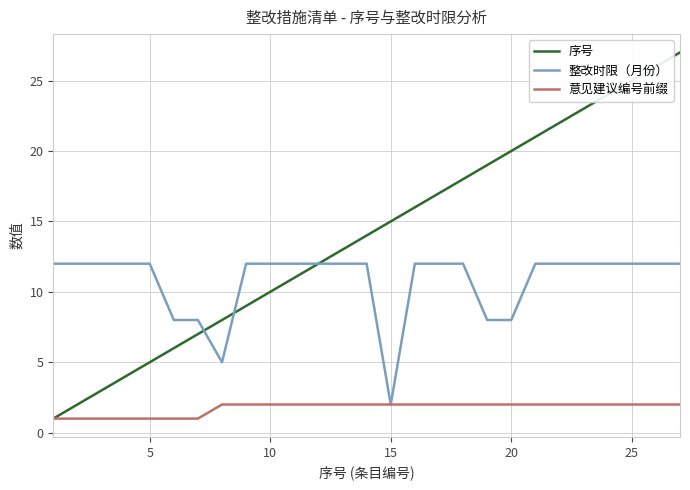

Which series has the largest total across all categories?

序号